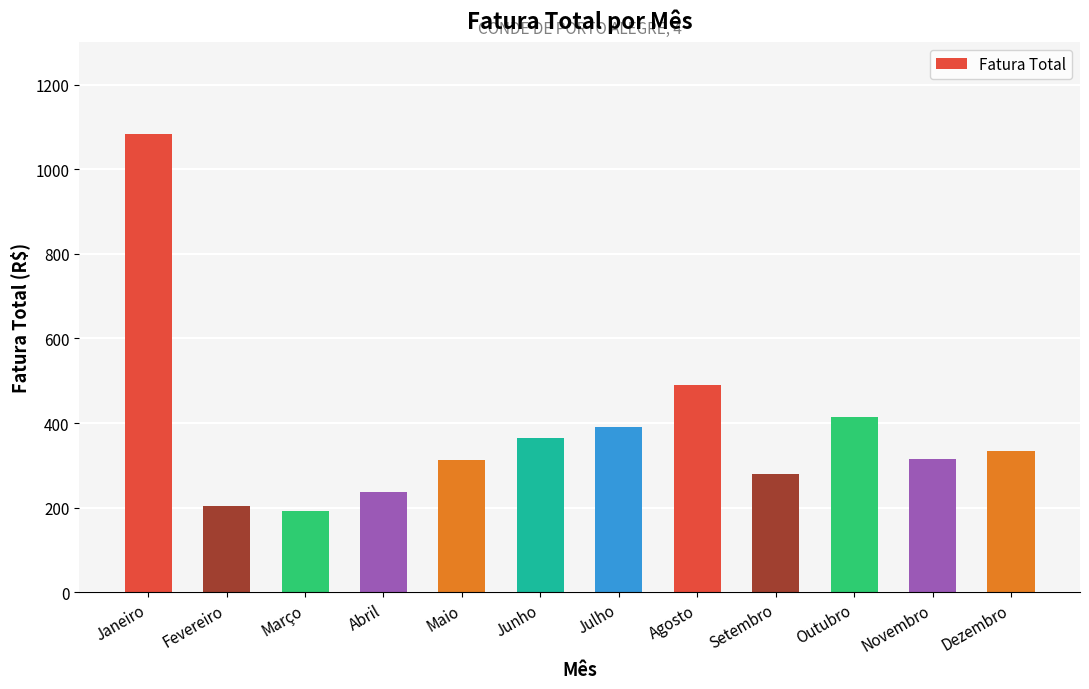

What is the change in value from Junho to Novembro?

-51.2